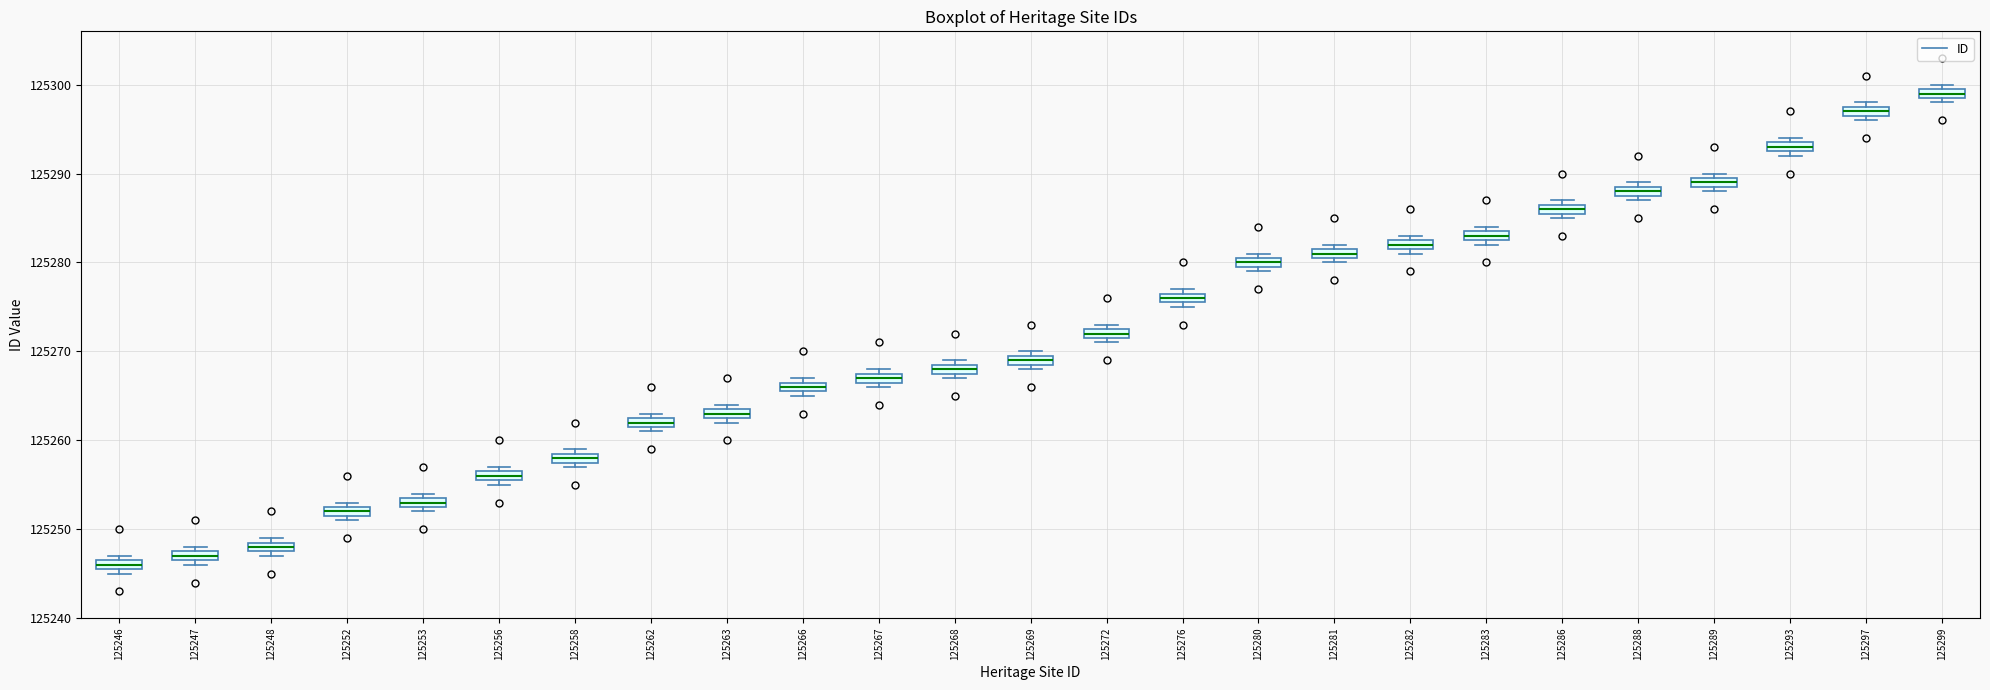

Which box has the lowest median line?

125246